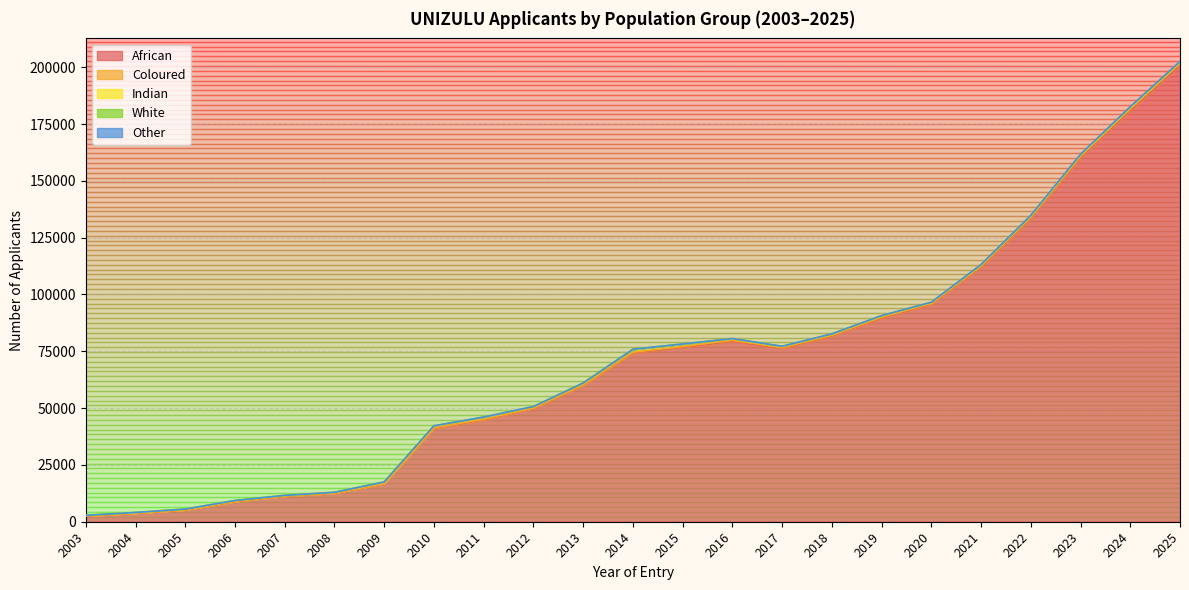

True or false: Indian has a value of 863 at 2019.

False